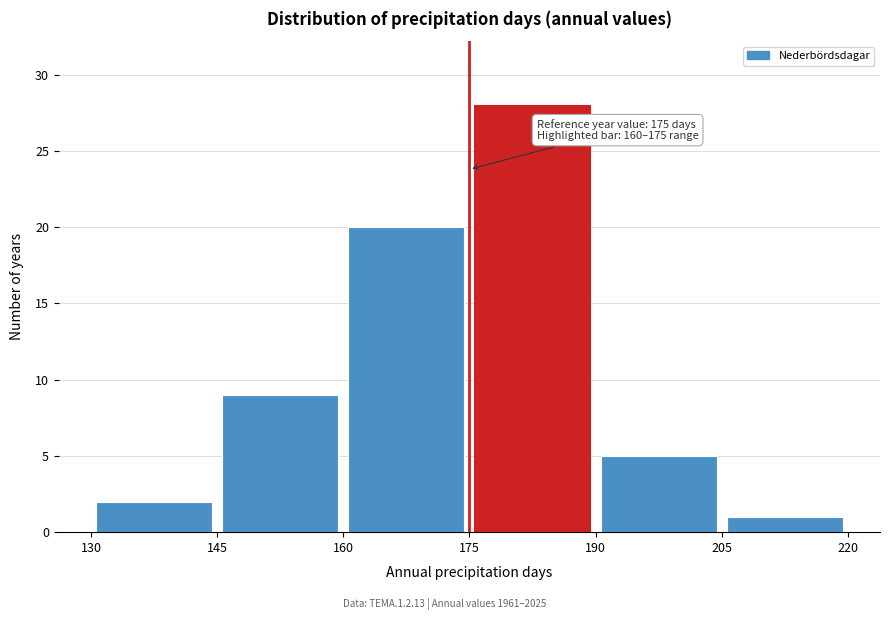

Which range on the x-axis has the tallest bar?

175 to 190